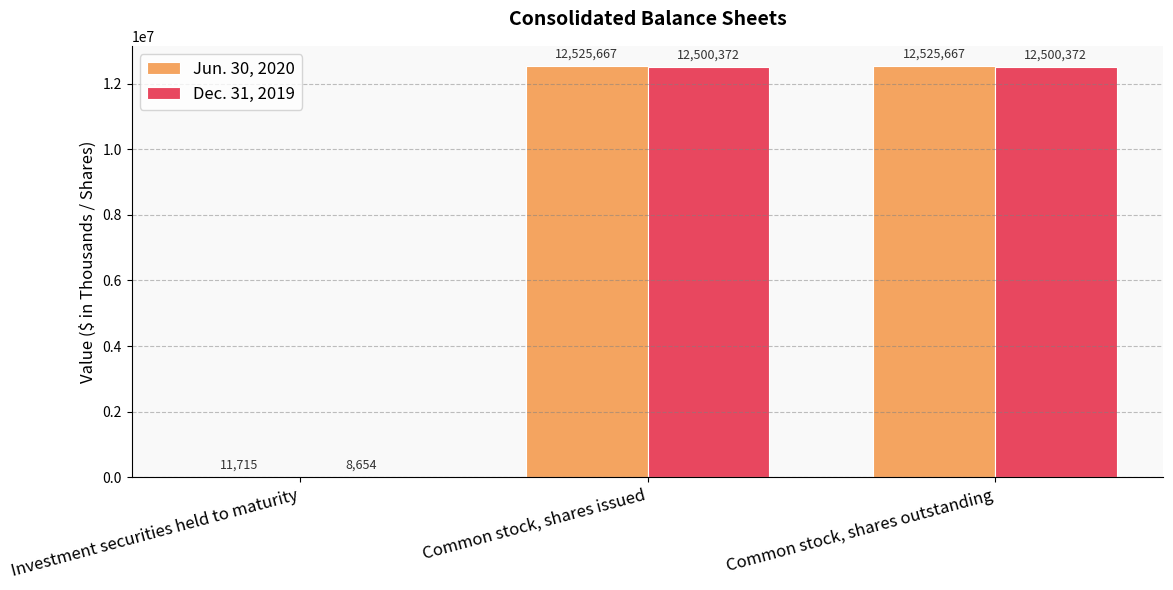

What is the greatest value displayed?

12525667